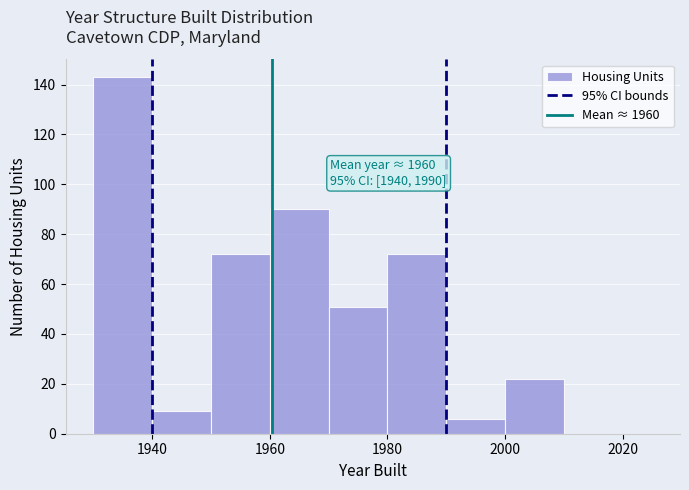

Around what value on the x-axis is the tallest bar? Give the approximate position of its centre, as read against the axis.

1936